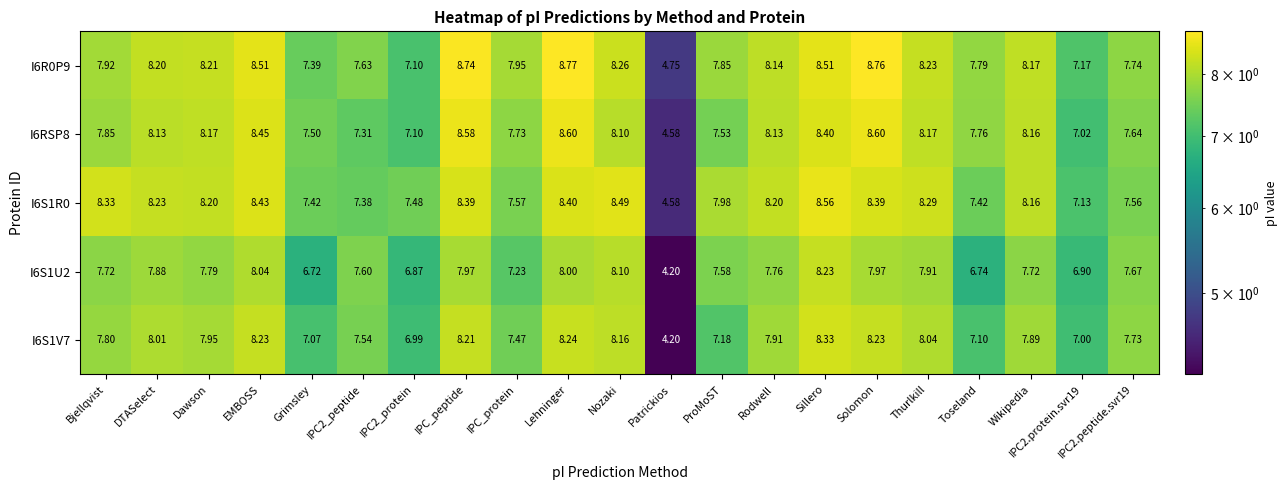

Is the value of I6RSP8 at Solomon greater than the value of I6S1V7 at Bjellqvist?

Yes